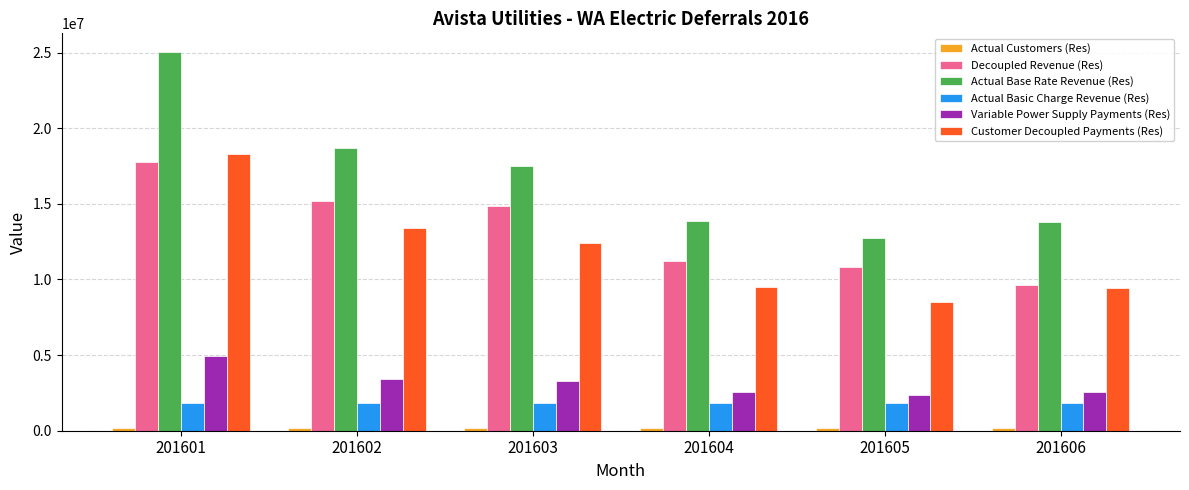

Between 201601 and 201605, which series saw the biggest shift?

Actual Base Rate Revenue (Res)